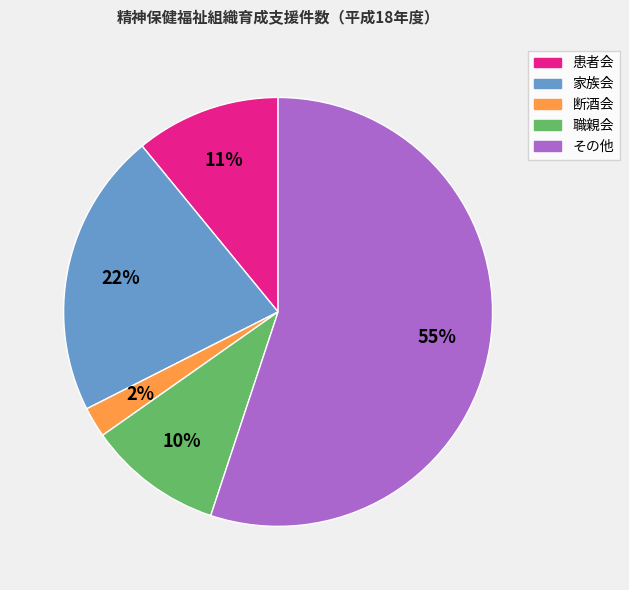

What is the ratio of the value at 家族会 to the value at 患者会?

2.0